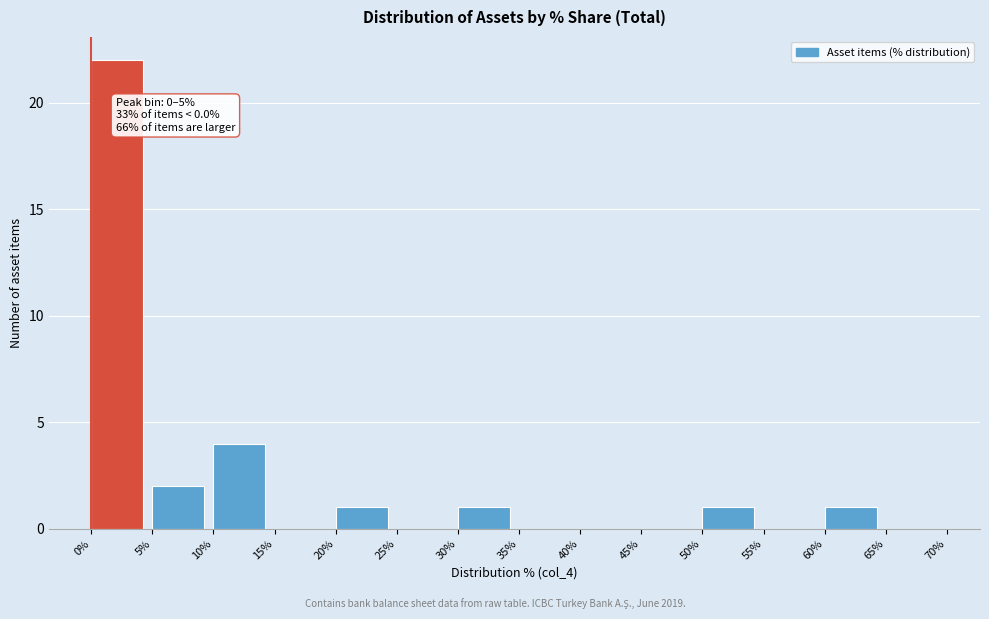

Which range on the x-axis has the tallest bar?

0% to 5%